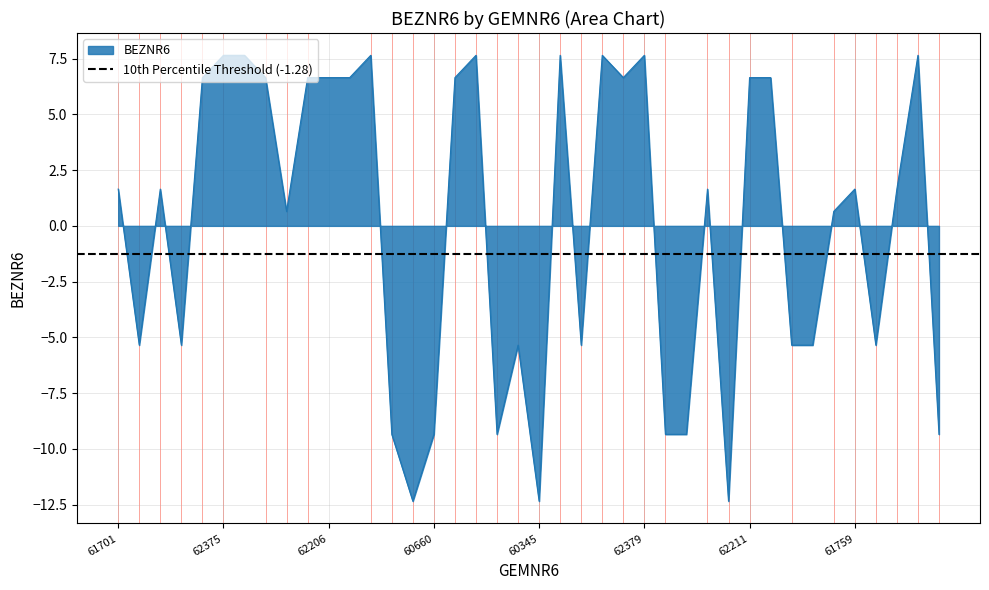

Does the chart have visible grid lines?

Yes